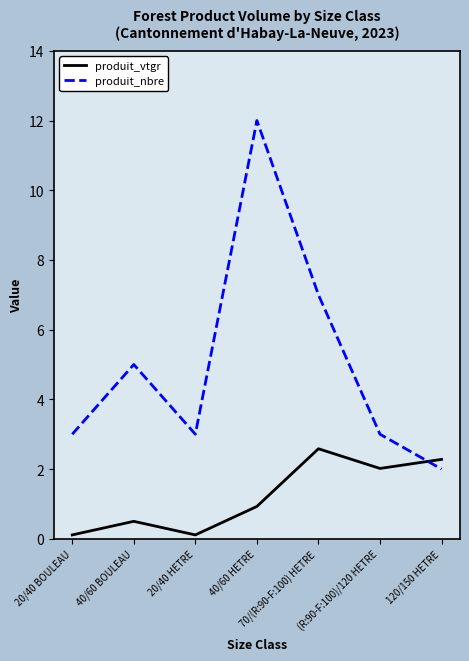

Read the produit_vtgr value at (R:90-F:100)/120 HETRE.

2.0